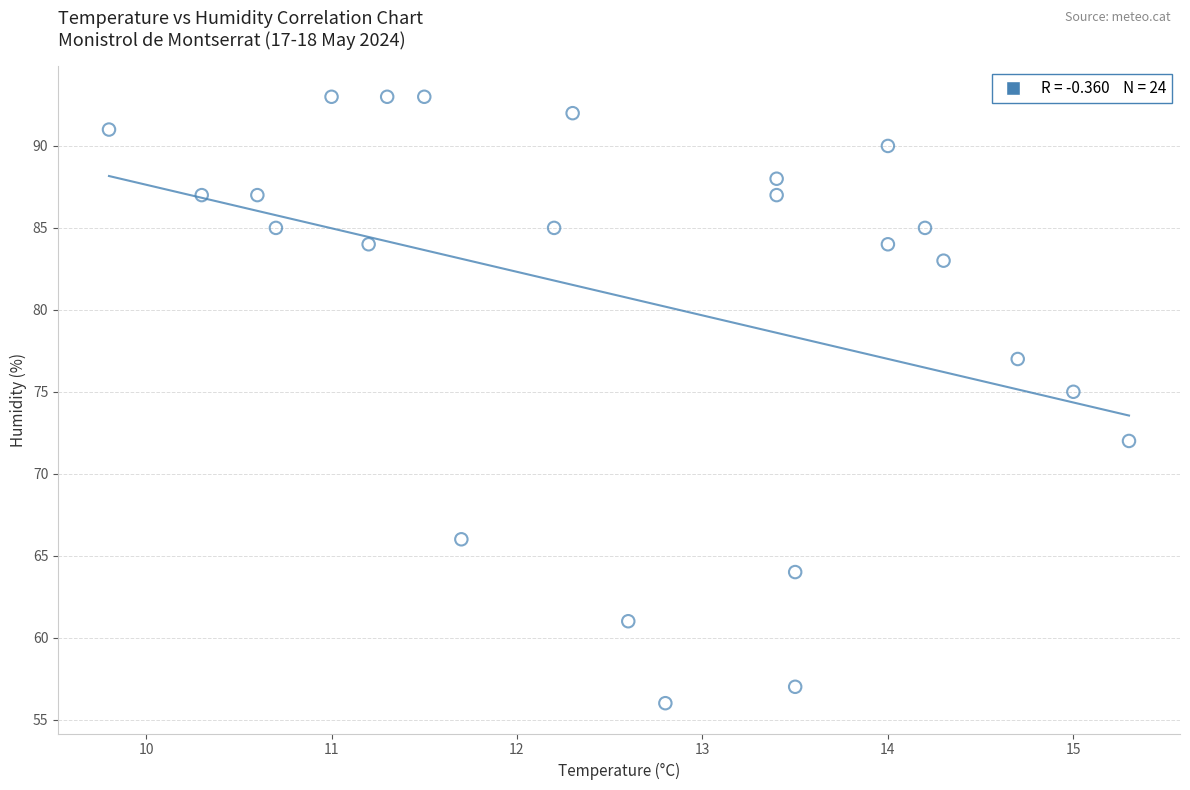

What Y value in the scatter plot is closest to 74?

75